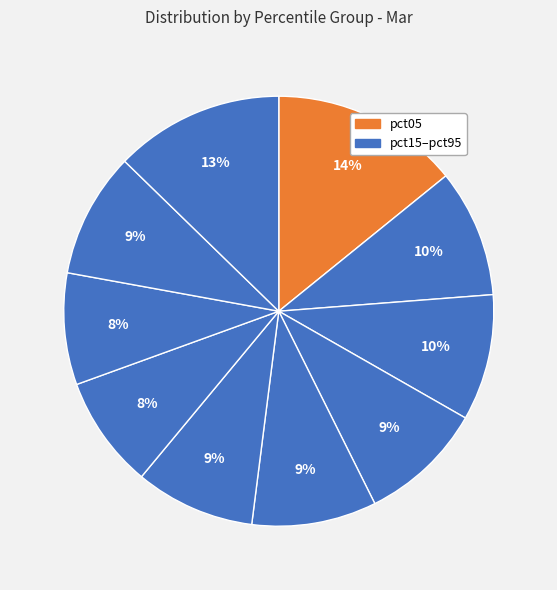

Rank the categories by value from highest to lowest.

pct05, pct95, pct15, pct25, pct85, pct45, pct35, pct55, pct65, pct75